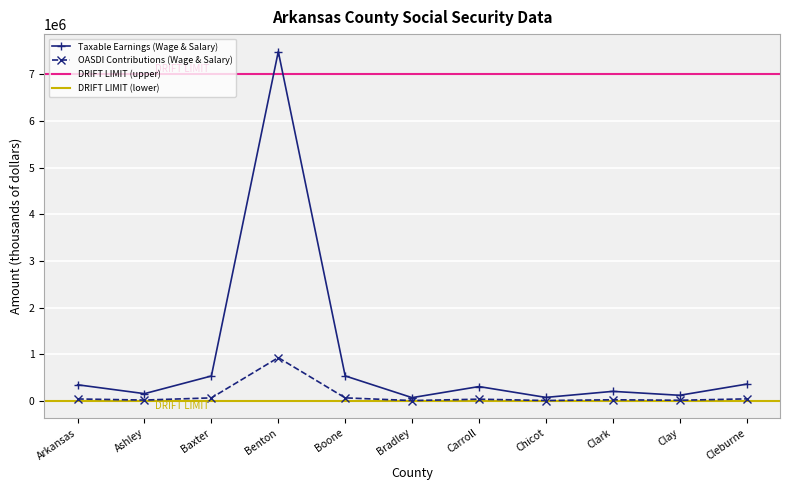

Is this an area chart (filled region under the line)?

No